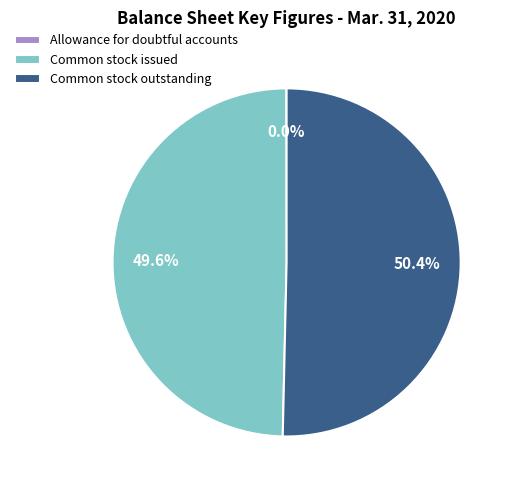

Which slice is the largest?

Common stock outstanding